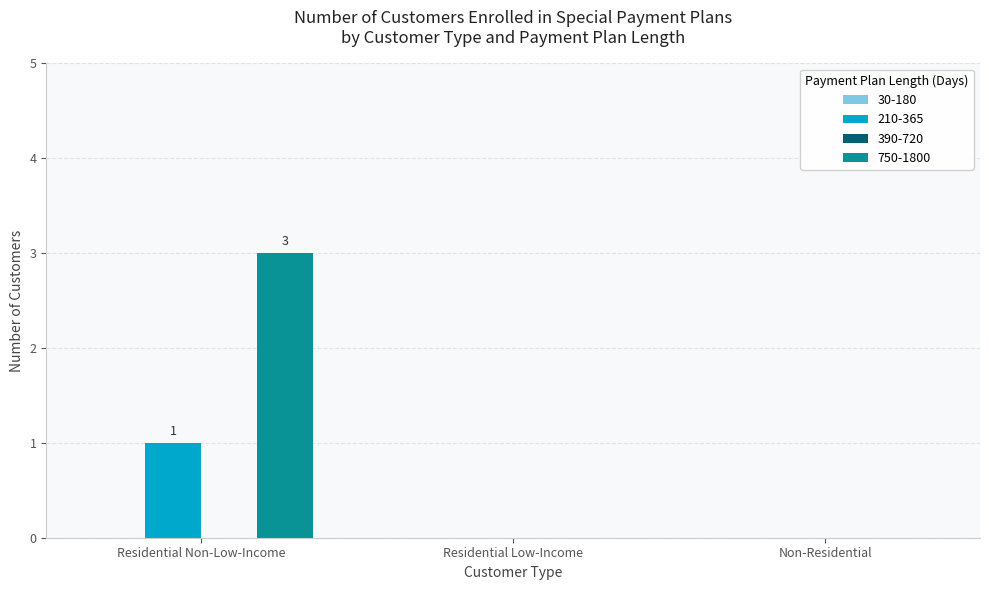

True or false: 210-365 has a value of 1 at Residential Non-Low-Income.

True